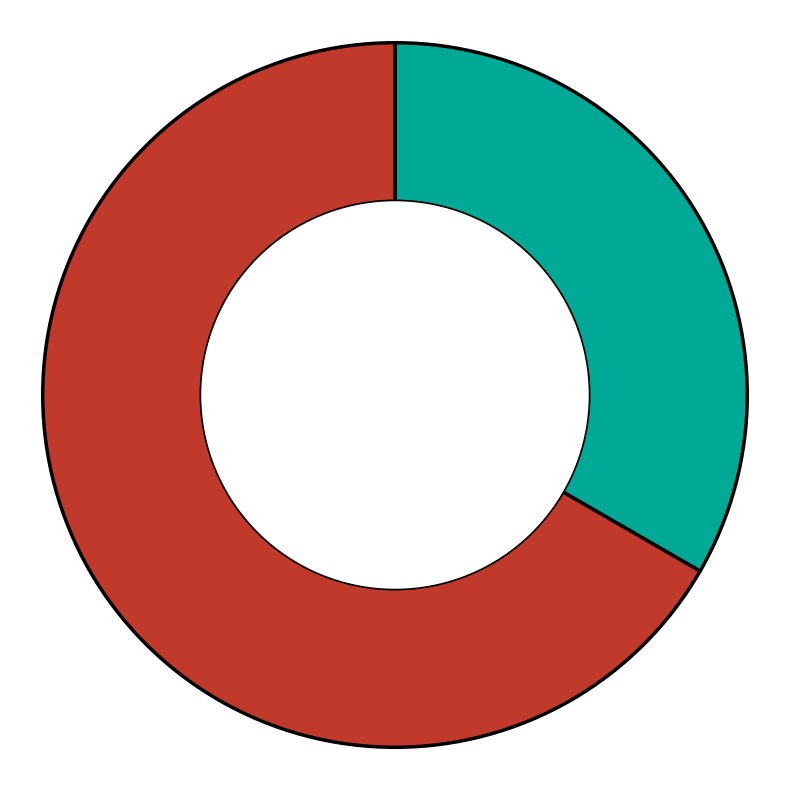

Does any single category account for the majority?

Yes